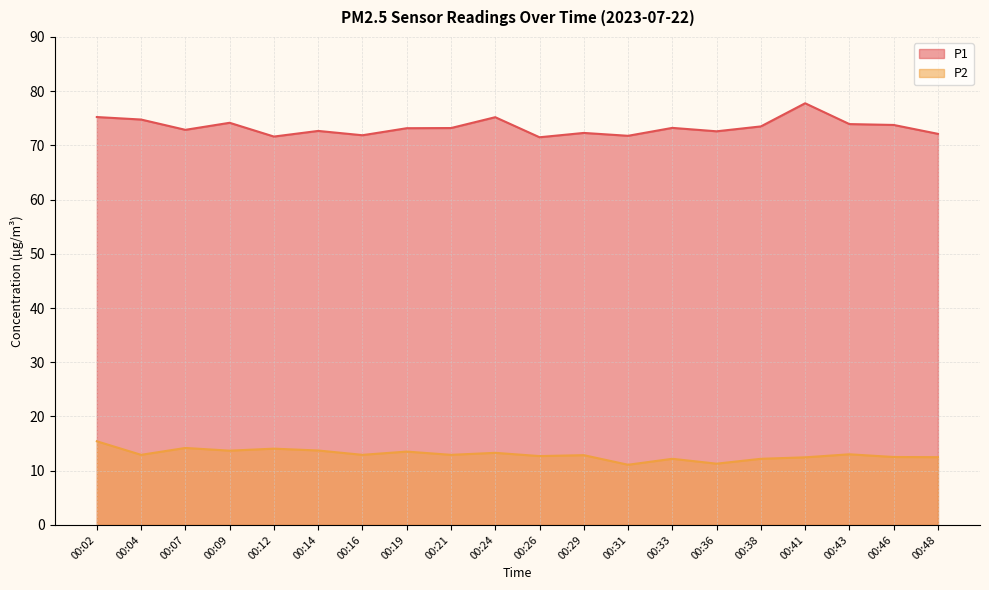

How many lines are shown in the chart?

2